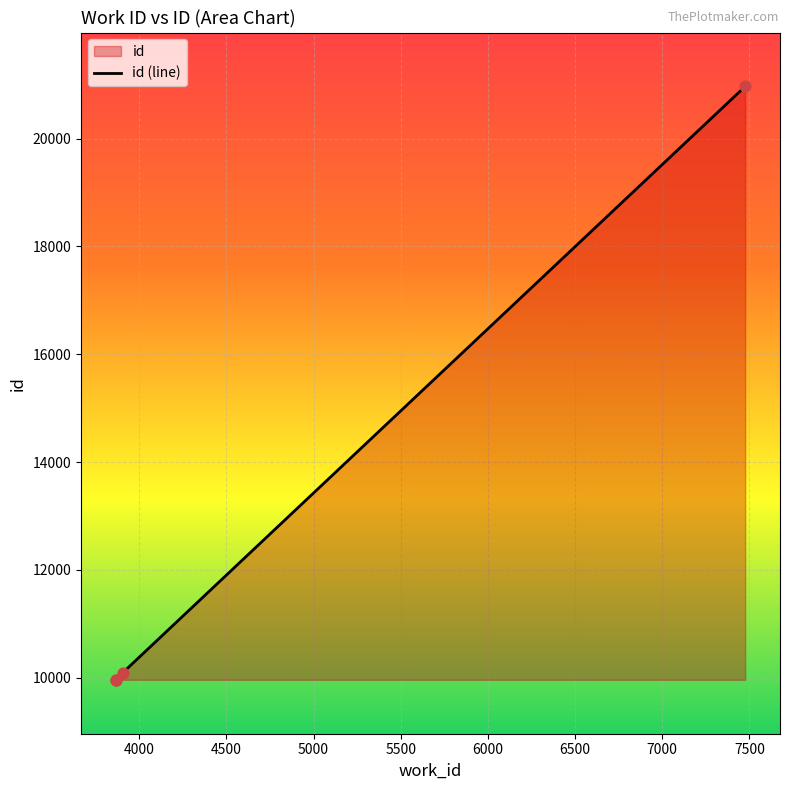

Between 3866 and 7476, which is larger?

7476